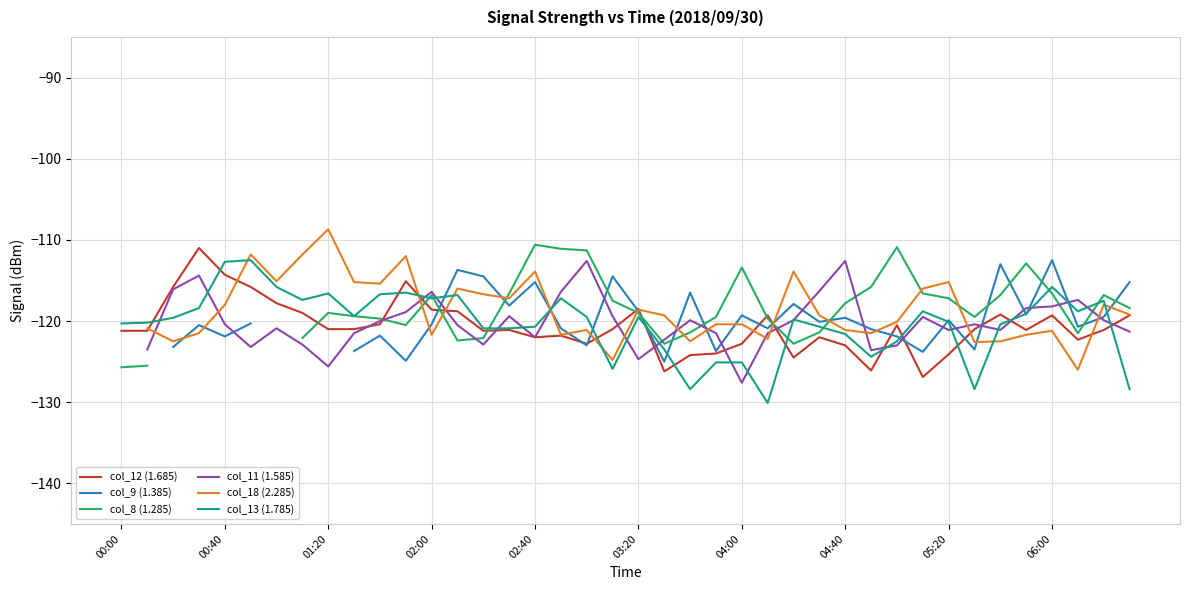

The col_12 (1.685) series shows -207.2 at 21. True or false?

False